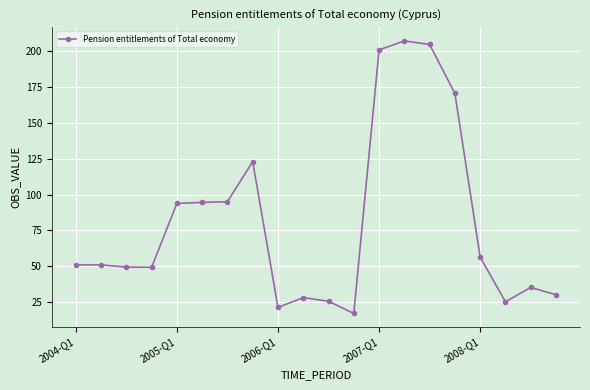

What is the difference between the second highest and second lowest values?

183.1